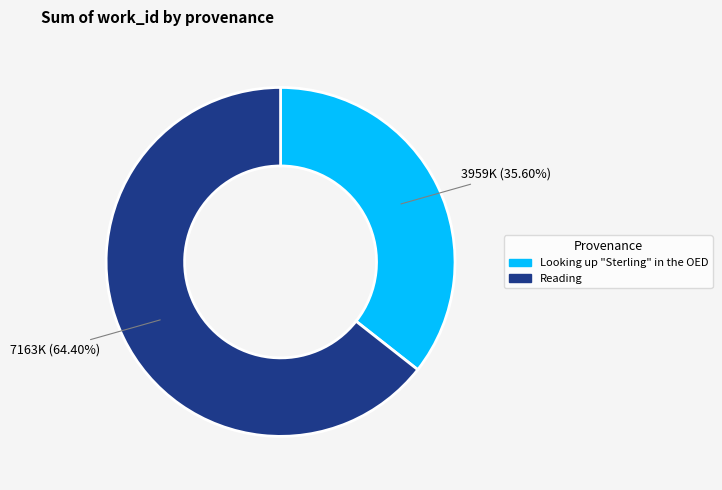

Is it true that Reading is 54% of the pie?

False